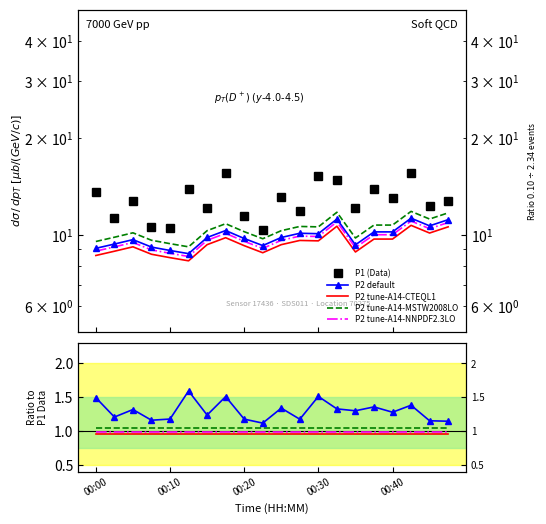

At which label does P2 first exceed 9?

00:00